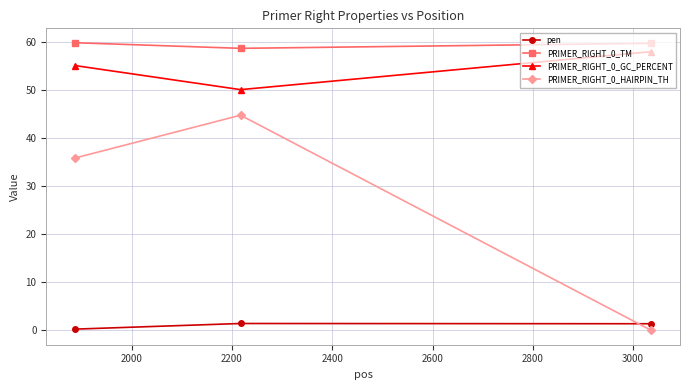

At how many categories does at least one series exceed 48?

3